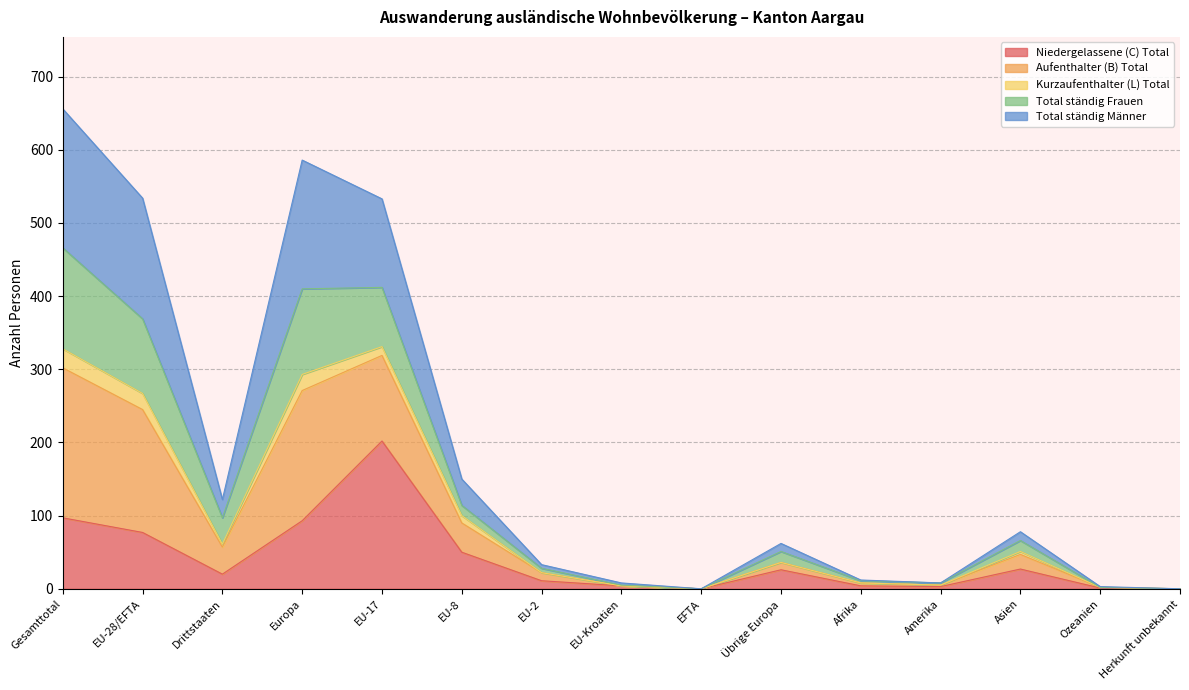

What is the highest value of the Niedergelassene (C) Total series?

202